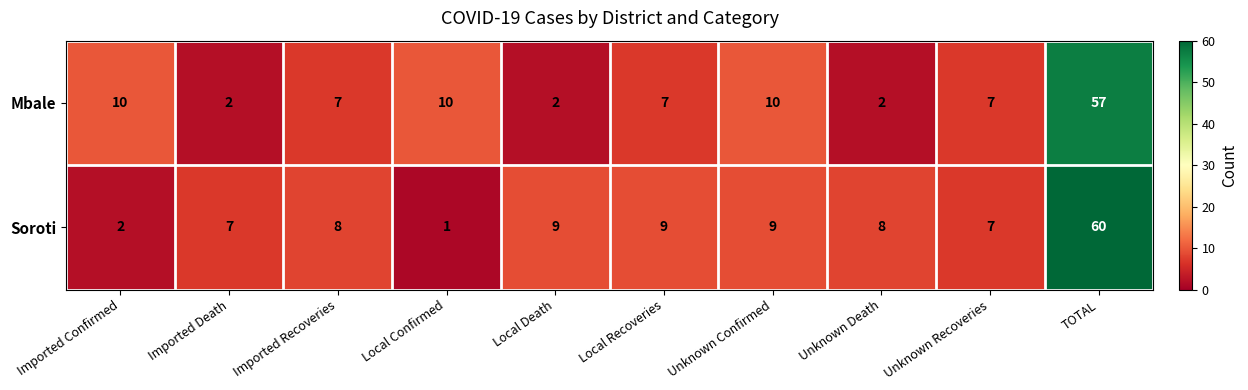

At which category is the sum across all series the highest?

TOTAL